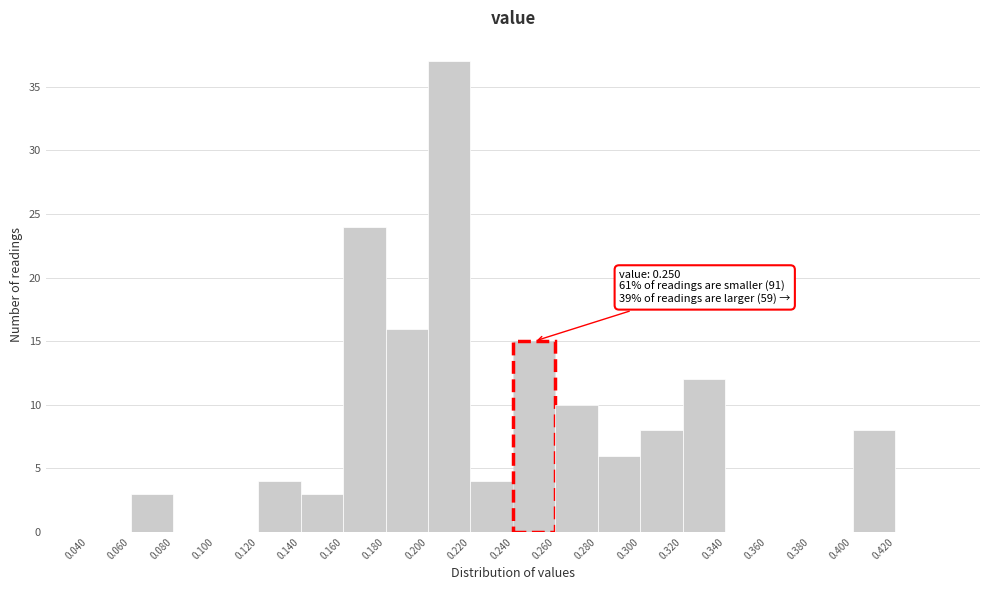

Over which range of the x-axis is the bar tallest?

0.20 to 0.22